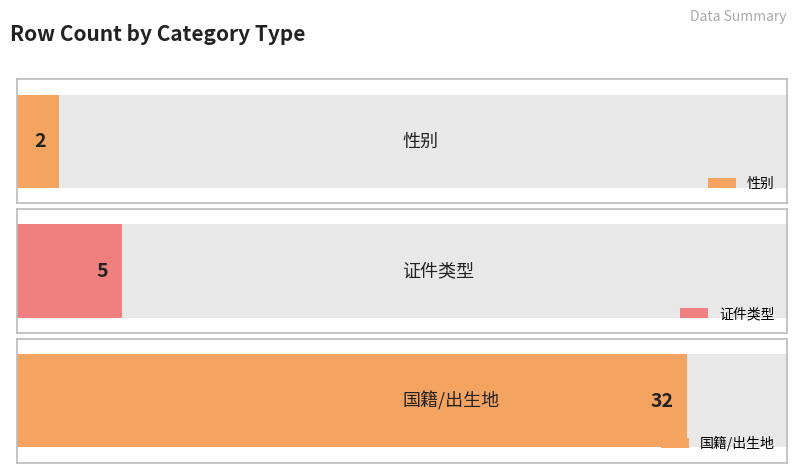

What is the sum of all values?

39